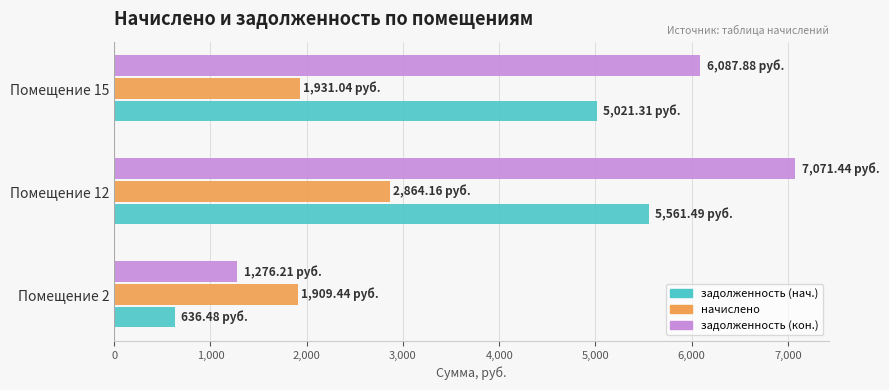

What is the difference between the highest and lowest values at Помещение 15?

4156.8